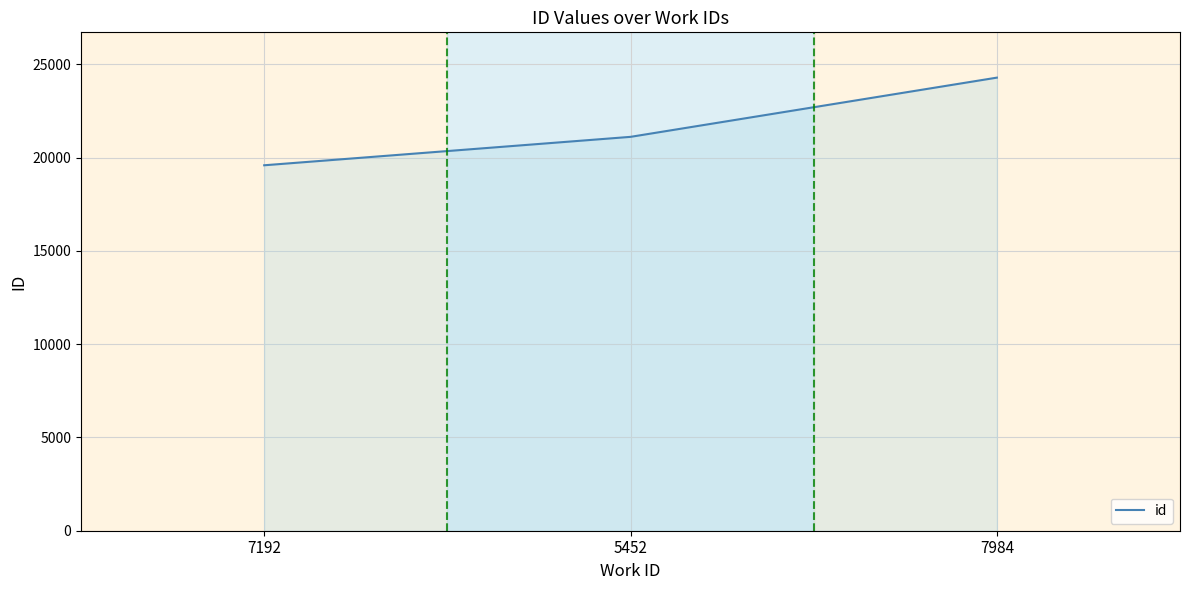

What is the difference between the values at 5452 and 7192?

1524